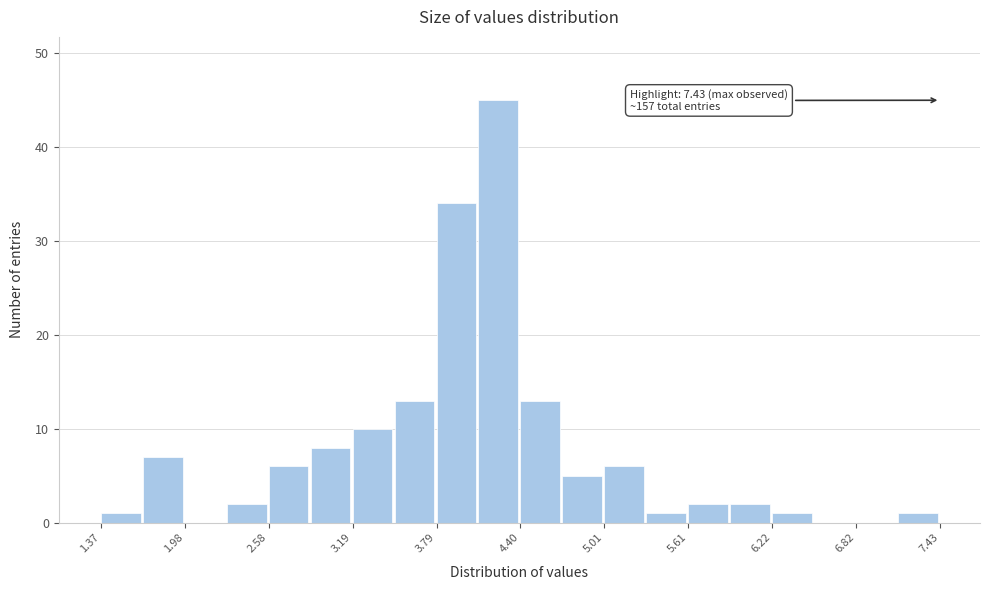

Read against the x-axis, roughly where is the centre of the tallest bar?

4.2